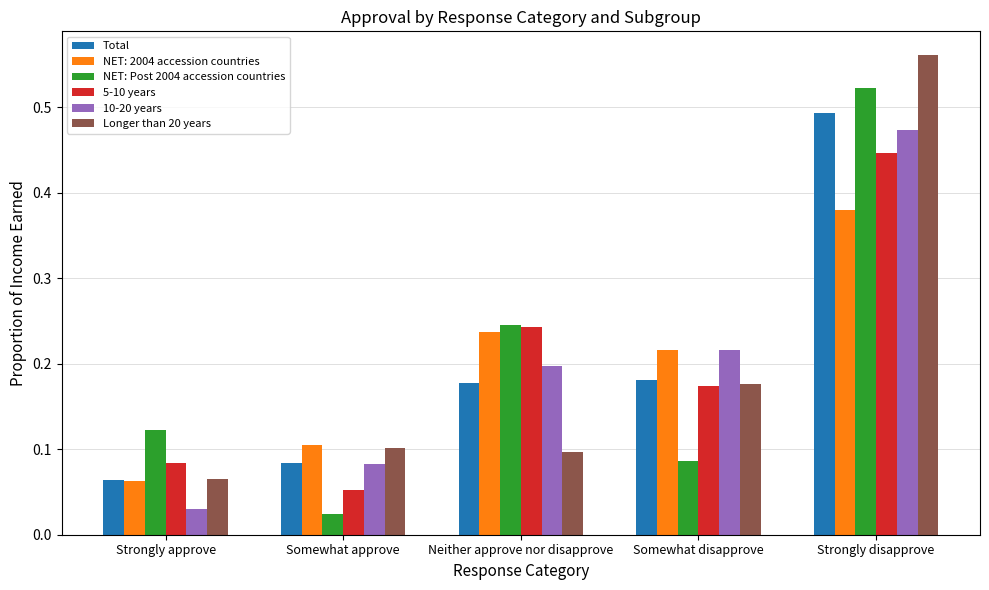

The value of Total at Strongly disapprove is 0.7. True or false?

False